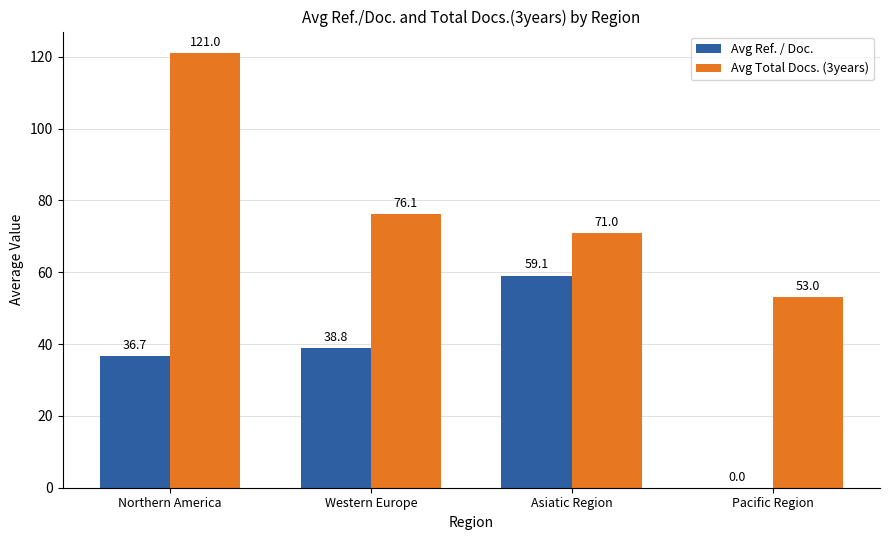

What is the maximum value for Avg Ref. / Doc.?

59.1